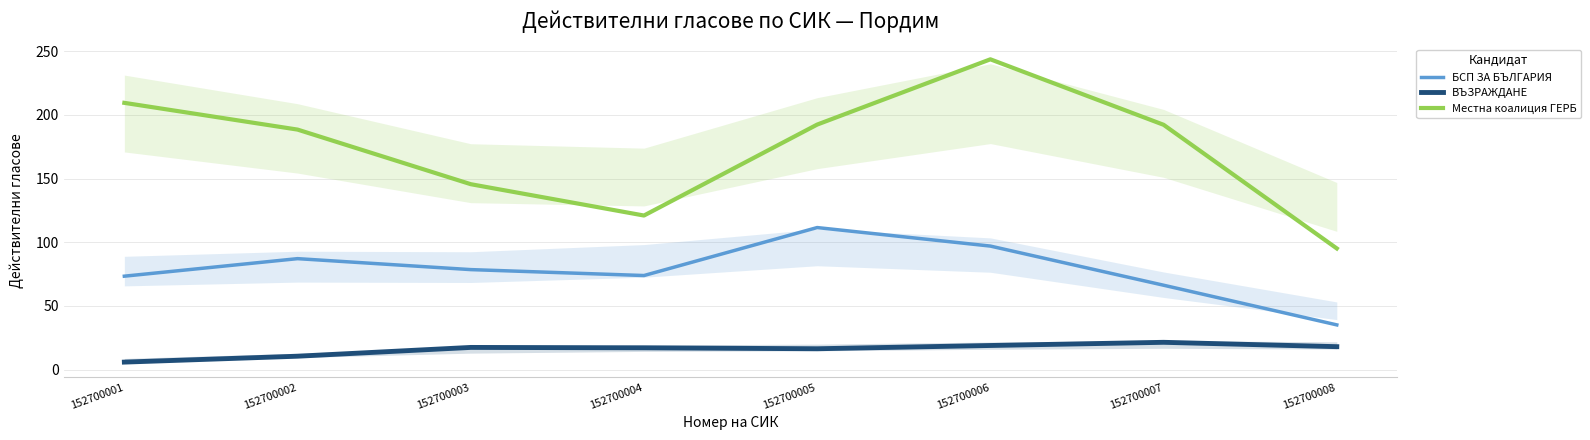

At which label does Местна коалиция ГЕРБ reach its minimum?

152700008